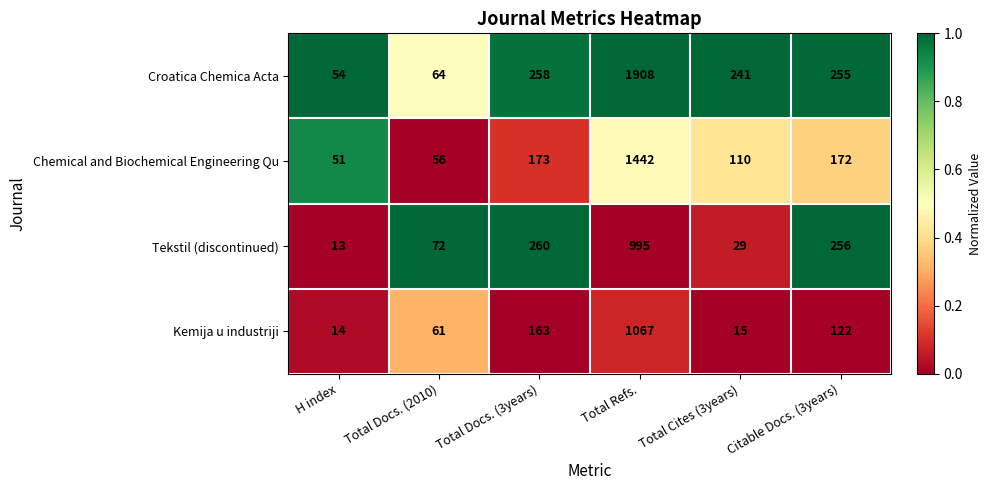

The value of Chemical and Biochemical Engineering Qu at Total Docs. (3years) is 233. True or false?

False